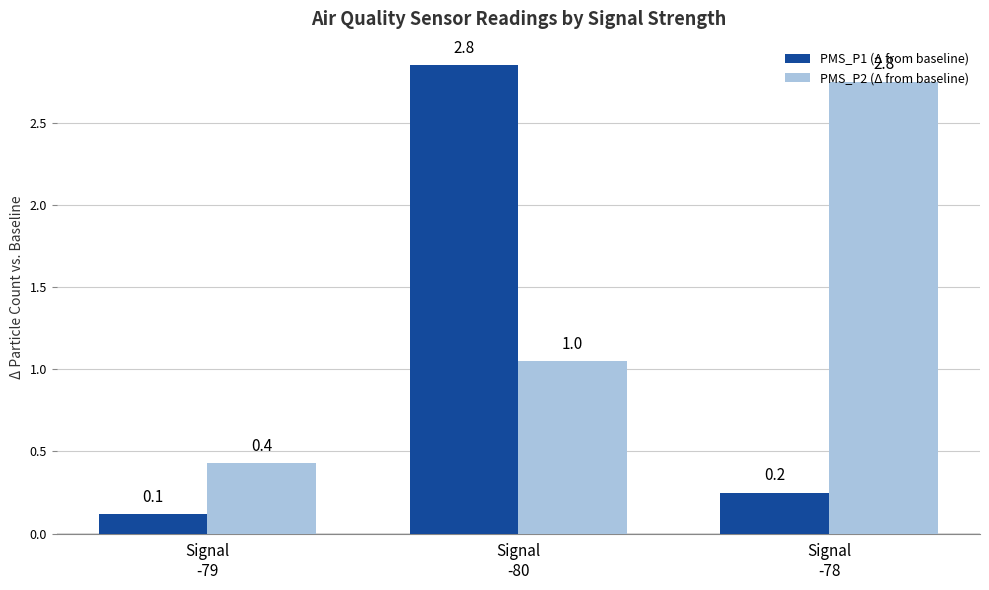

Where is PMS_P1 (Δ from baseline) nearest to the value 1?

Signal
-78